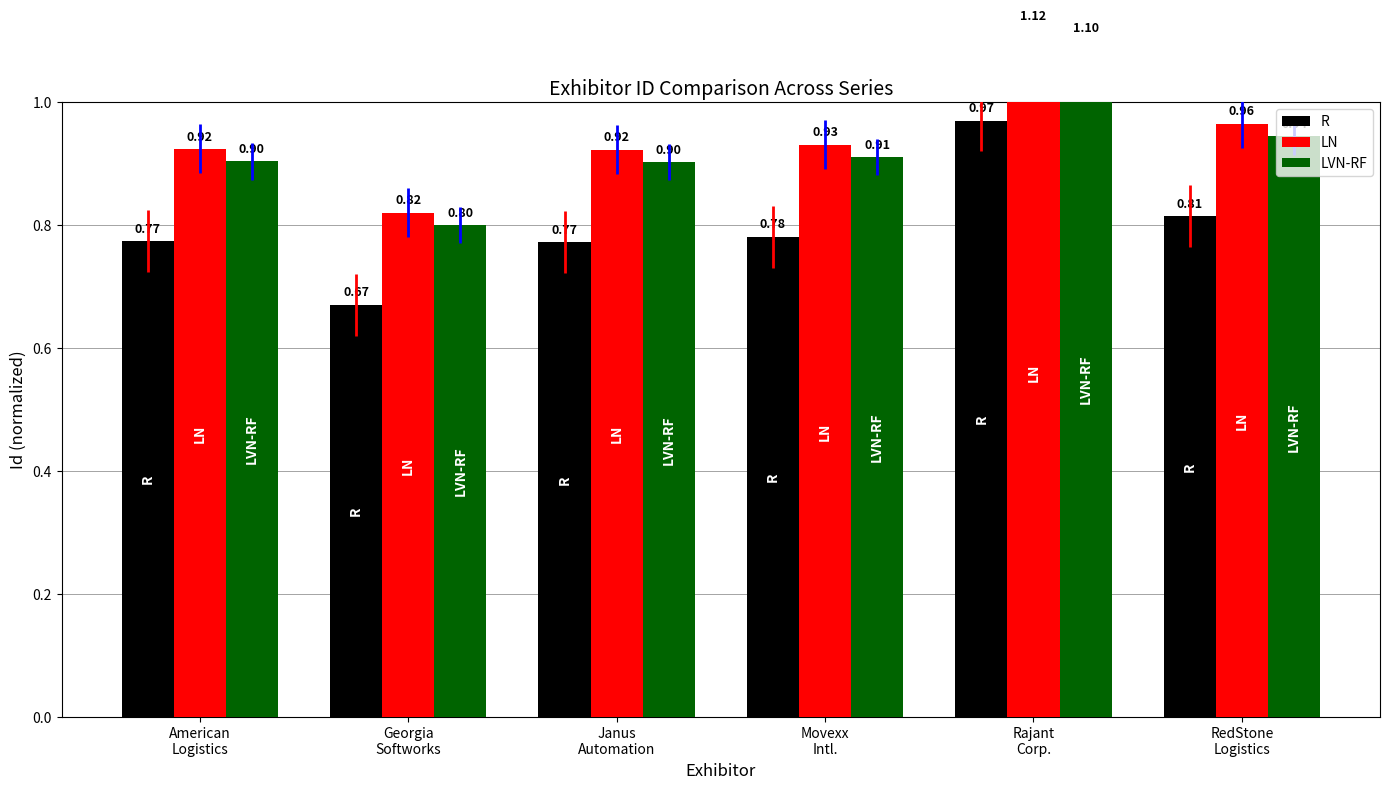

What position from the right is RedStone
Logistics?

1